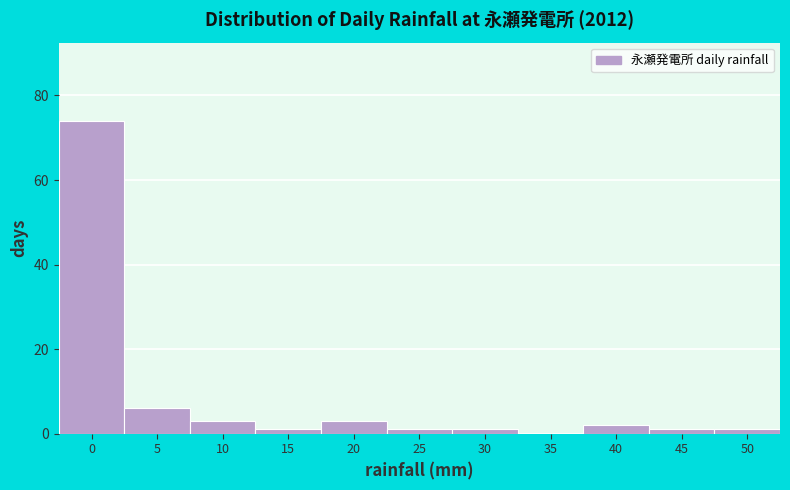

Reading left to right, transcribe all the data shown in this chart.

0=74	5=6	10=3	15=1	20=3	25=1	30=1	35=0	40=2	45=1	50=1